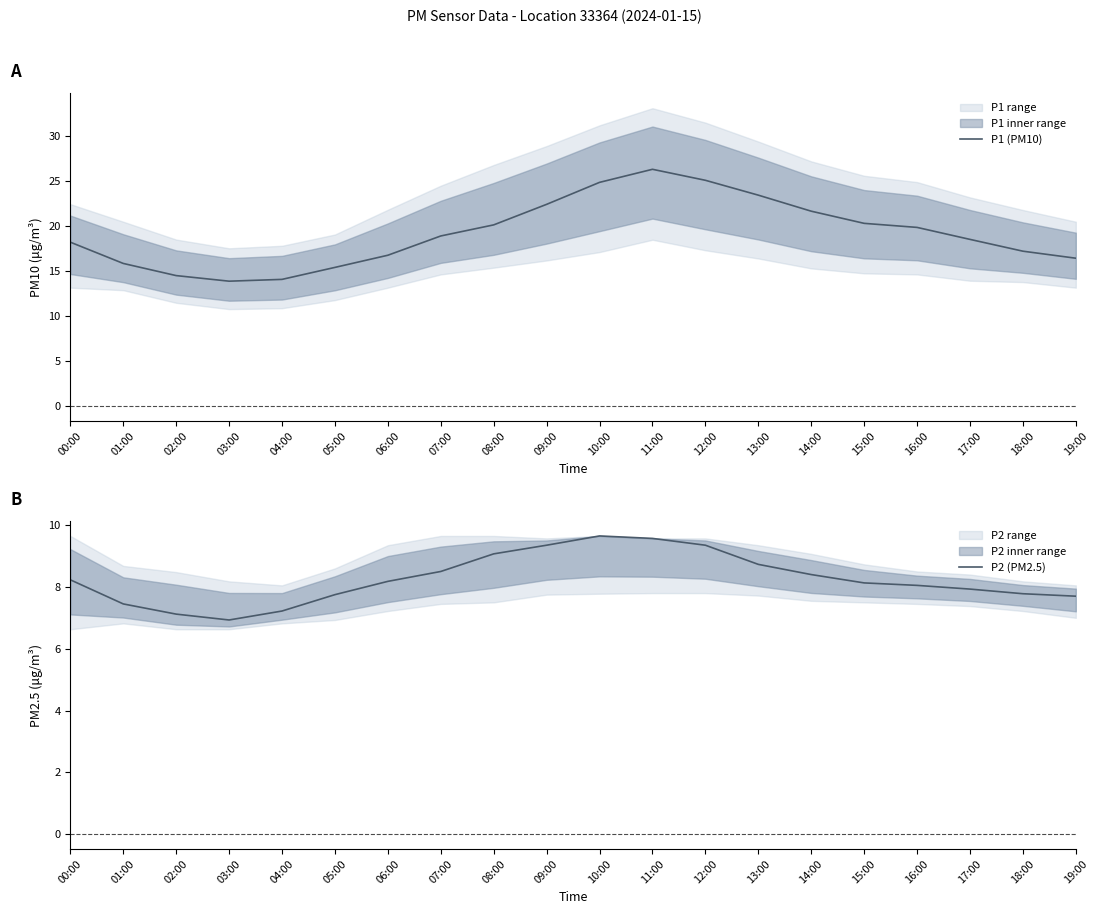

At which category is the sum across all series the highest?

11:00